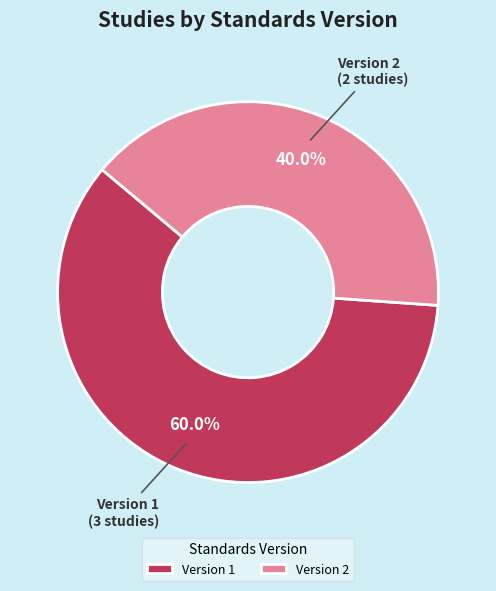

Rank the categories by value from highest to lowest.

Version 1, Version 2